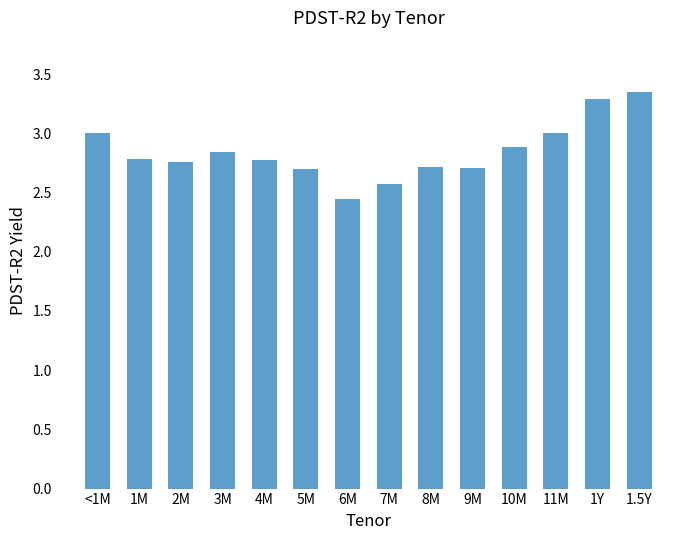

What is the difference between the second highest and minimum values?

0.8